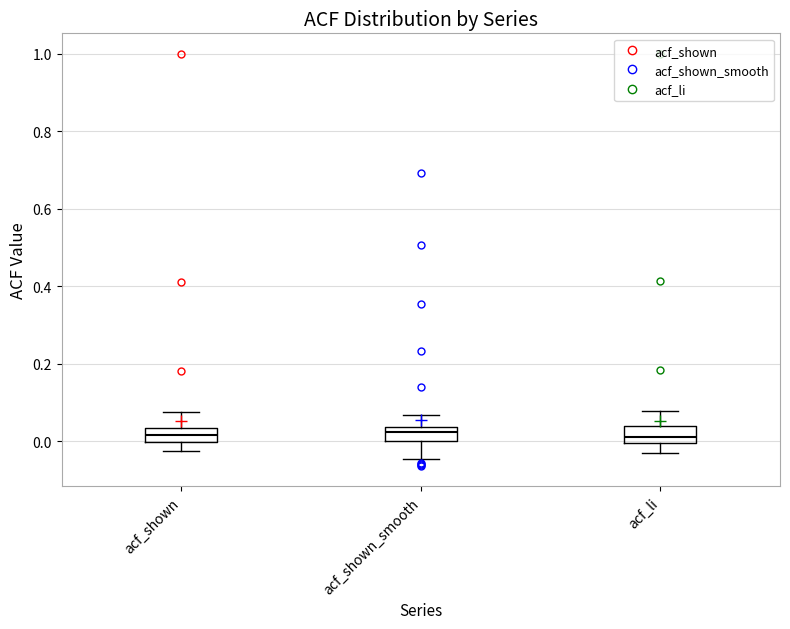

Reading left to right, transcribe this box plot: for each box, give where its median line is, the range the box spans, and where its two whiskers end, as read against the y-axis. The values are not printed on the chart, so give them approximately, as read against the axis.

acf_shown: median 0.02, box 0.00 to 0.04, whiskers -0.02 to 0.08
acf_shown_smooth: median 0.02, box 0.00 to 0.04, whiskers -0.04 to 0.06
acf_li: median 0.02, box 0.00 to 0.04, whiskers -0.02 to 0.08